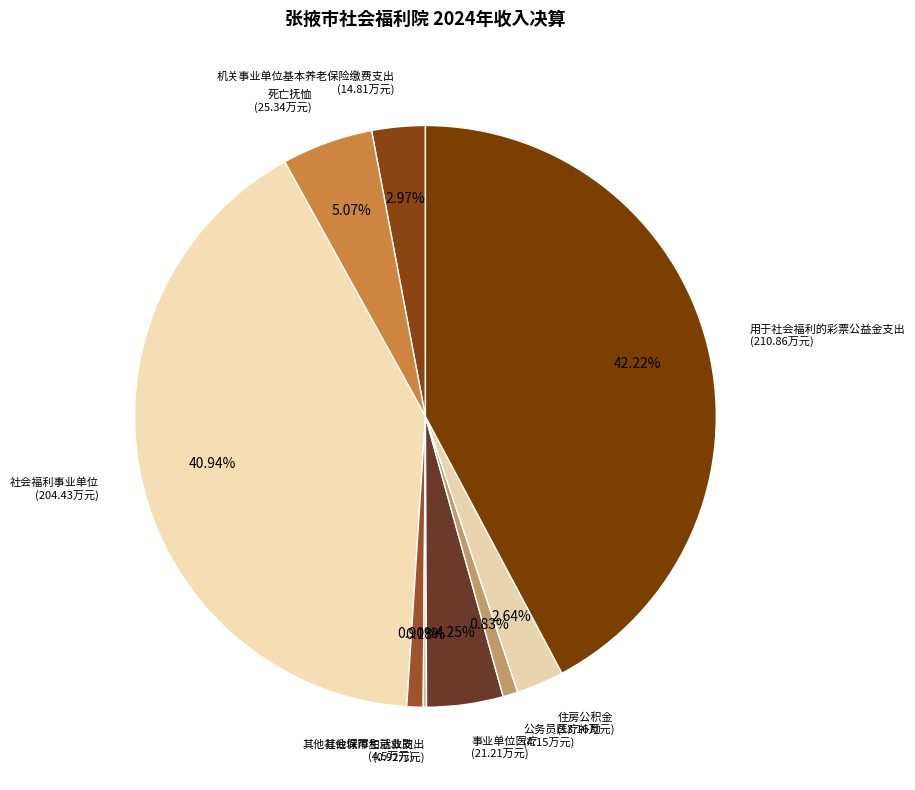

To the nearest percent, what percentage of the pie is 公务员医疗补助?

1%